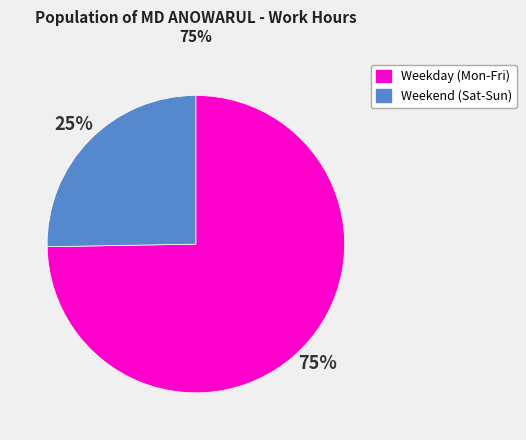

Count the number of slices in the pie.

2